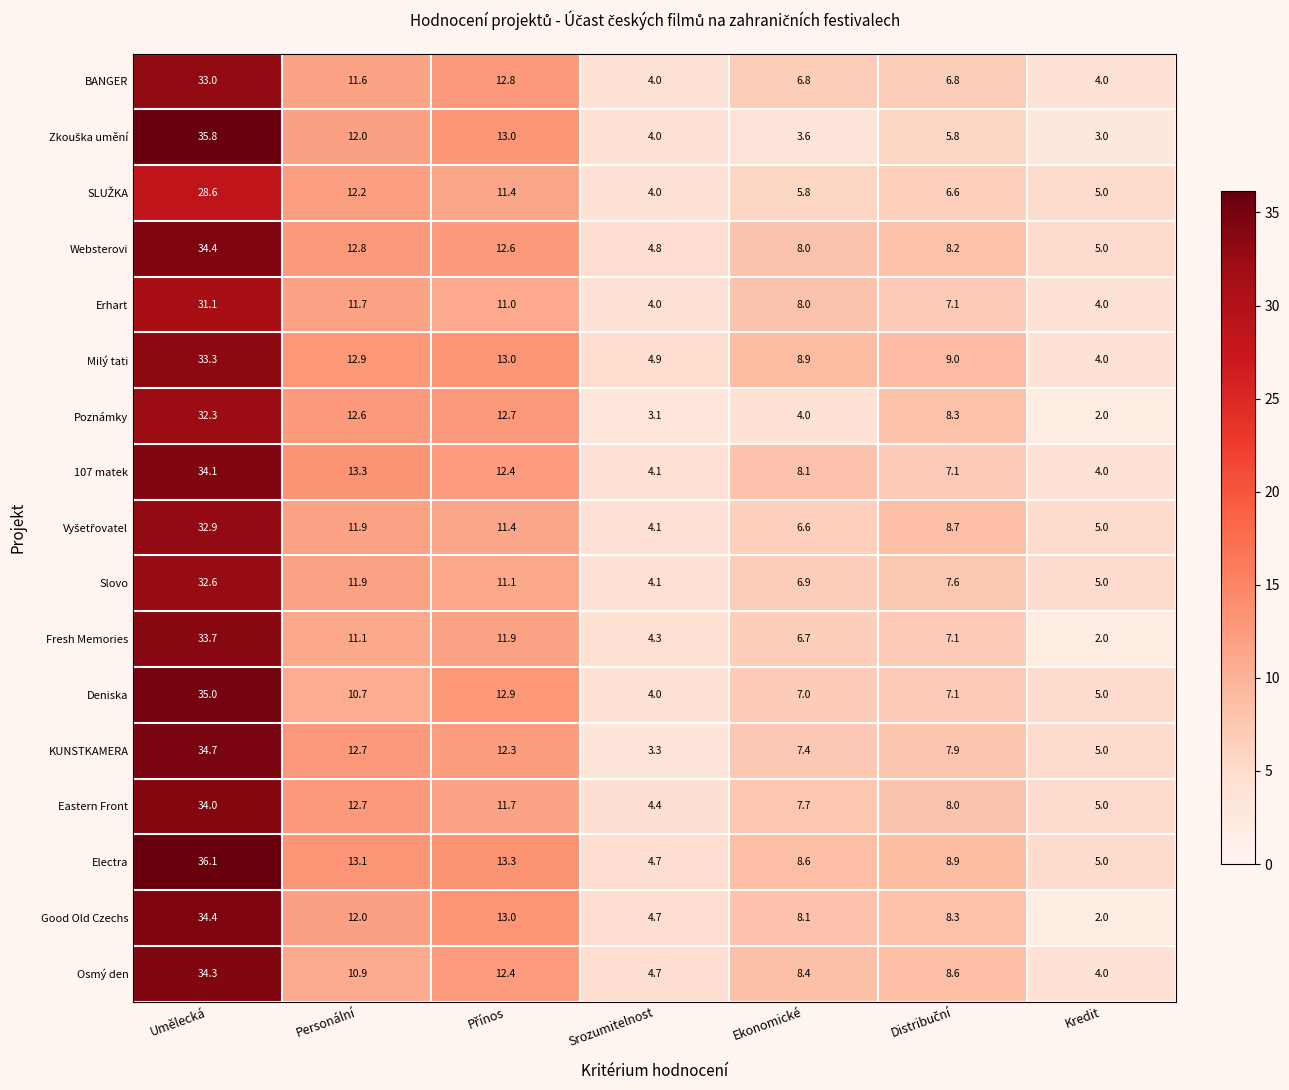

The value of Websterovi at Ekonomické is 3.1. True or false?

False